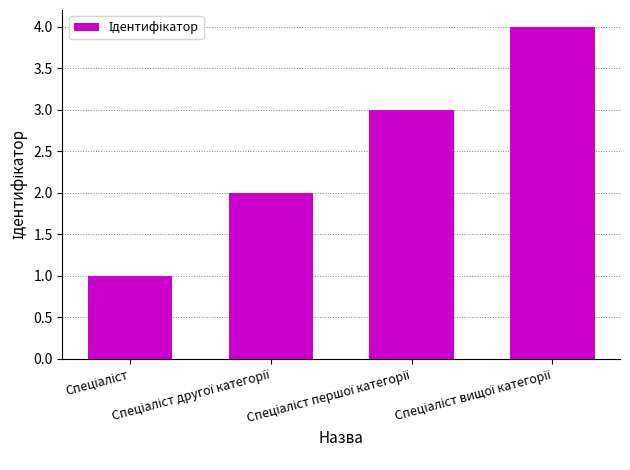

What is the sum of all values?

10